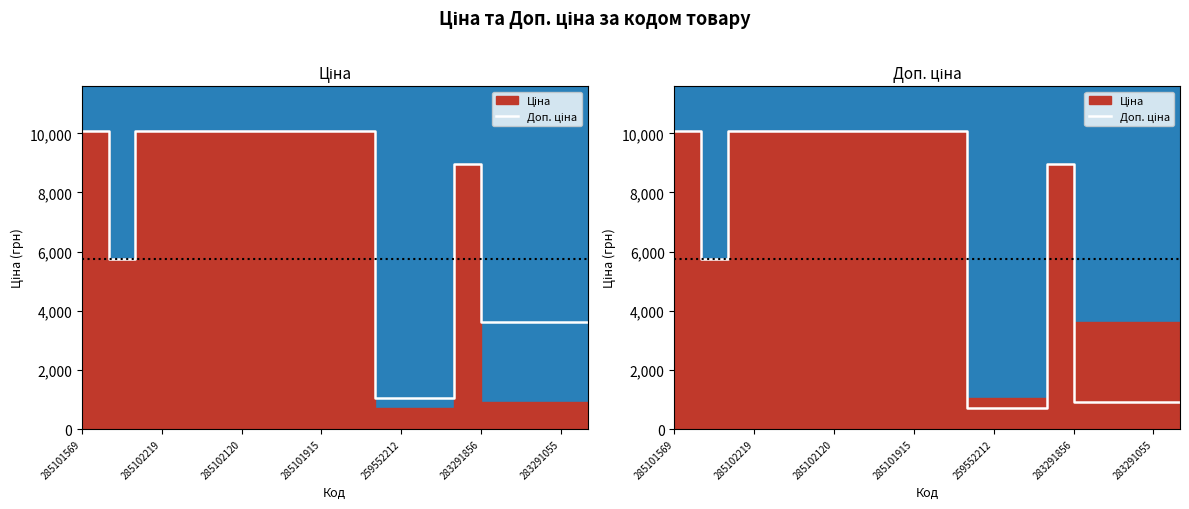

How many values are below 10085?

10